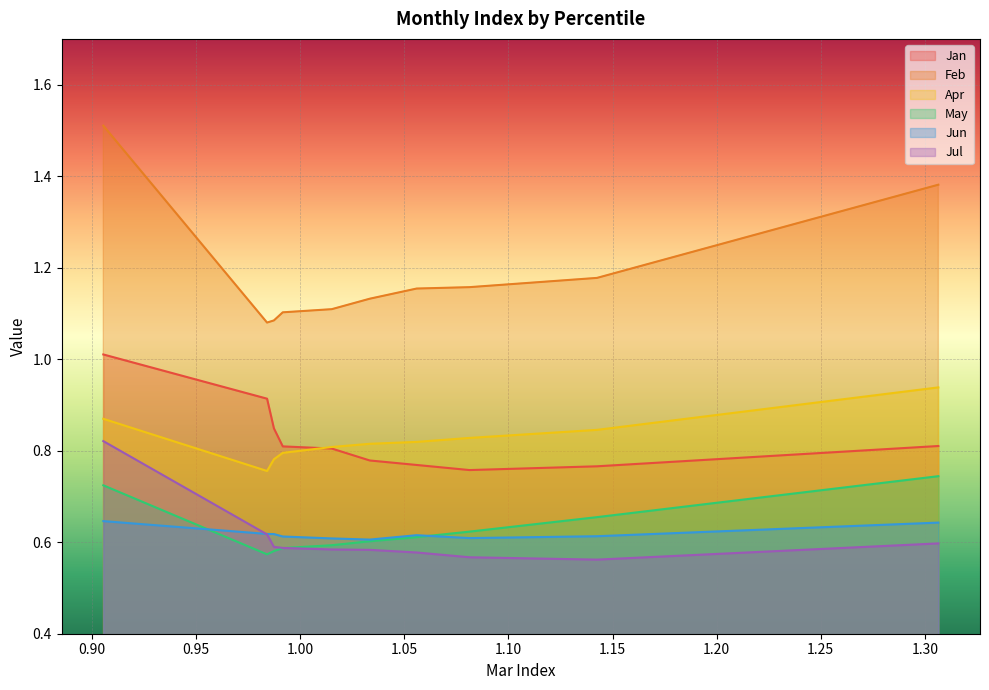

What is the sum of all May values?

6.3